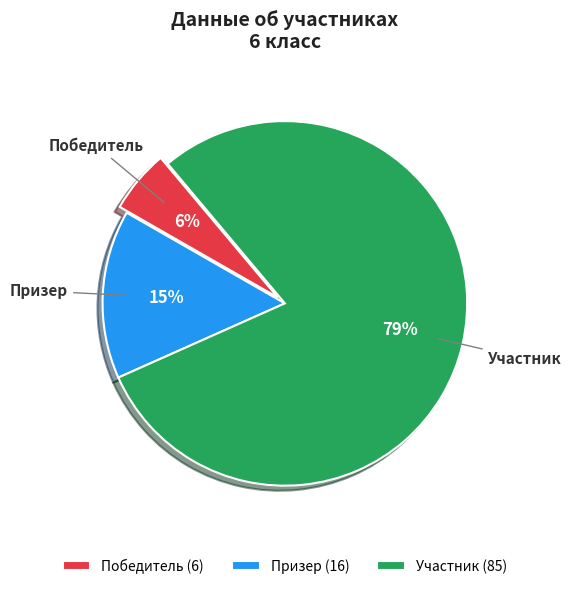

To the nearest percent, what is the average slice percentage?

33%